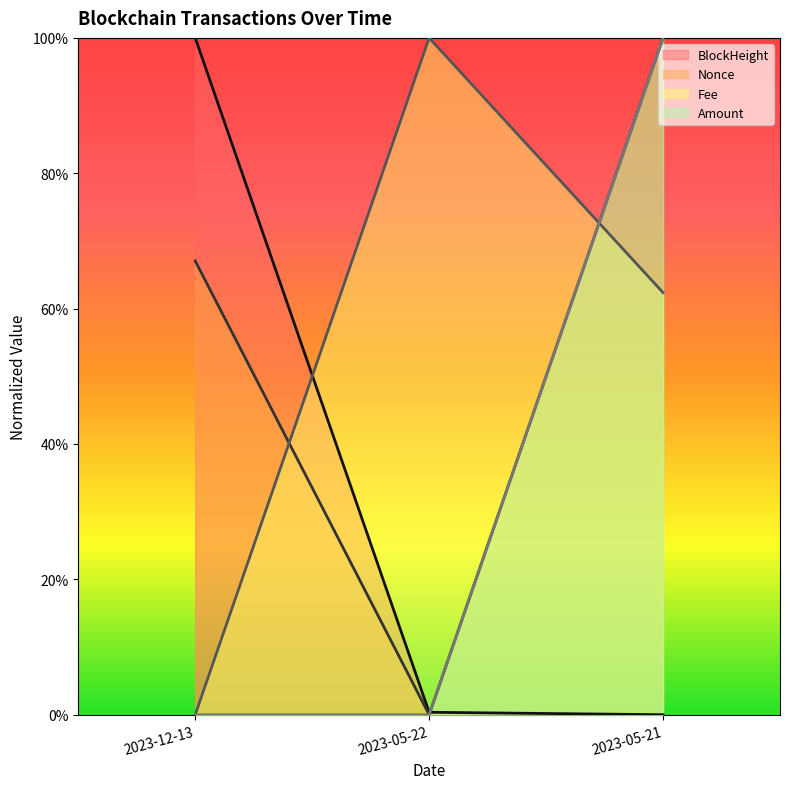

Rank the series at 2023-05-22 from lowest to highest value.

Nonce, Amount, BlockHeight, Fee